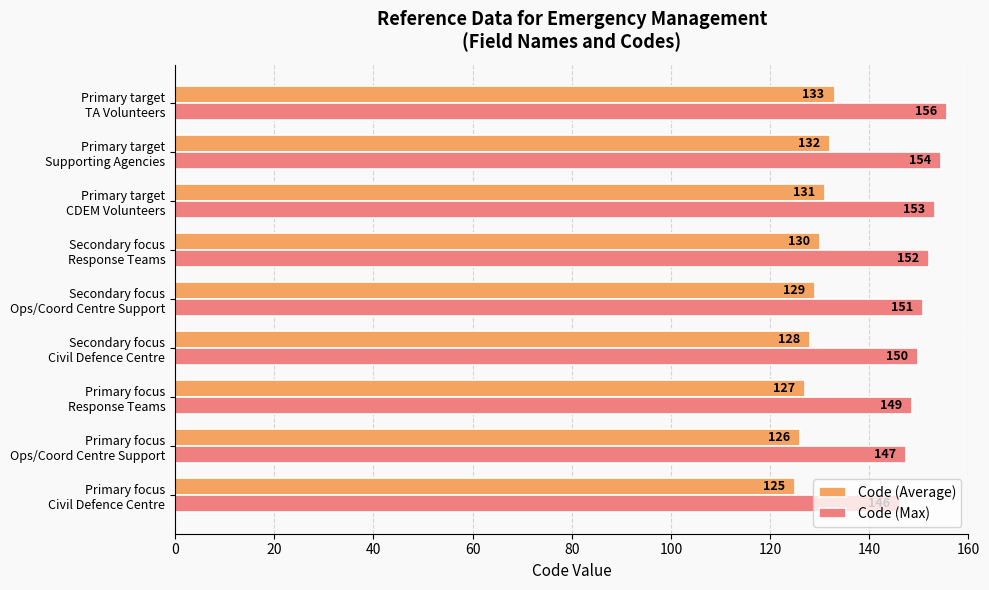

Which series has the largest range (max minus min)?

Code (Max)